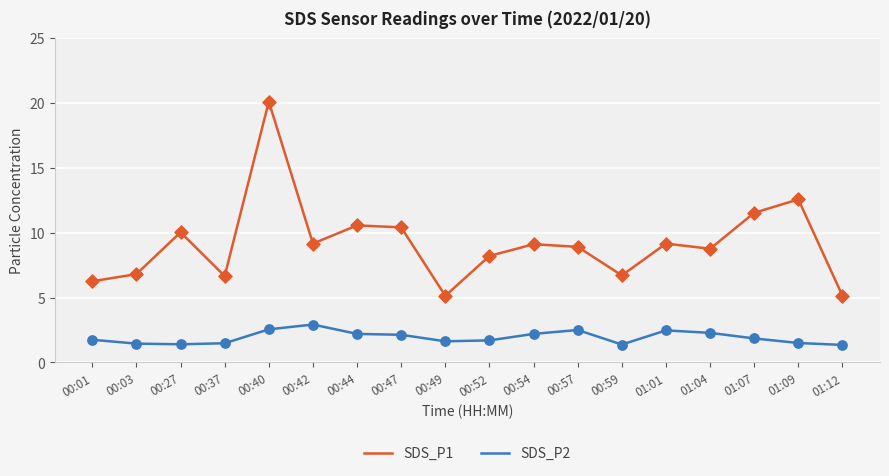

What is the total value across all series at 00:44?

12.8